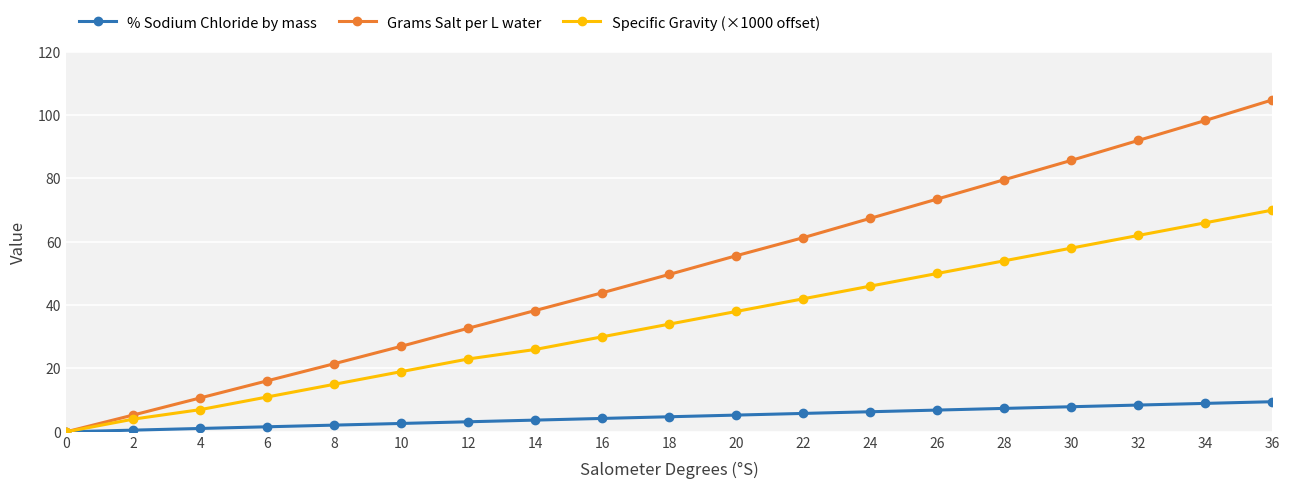

Which series has the largest total across all categories?

Grams Salt per L water